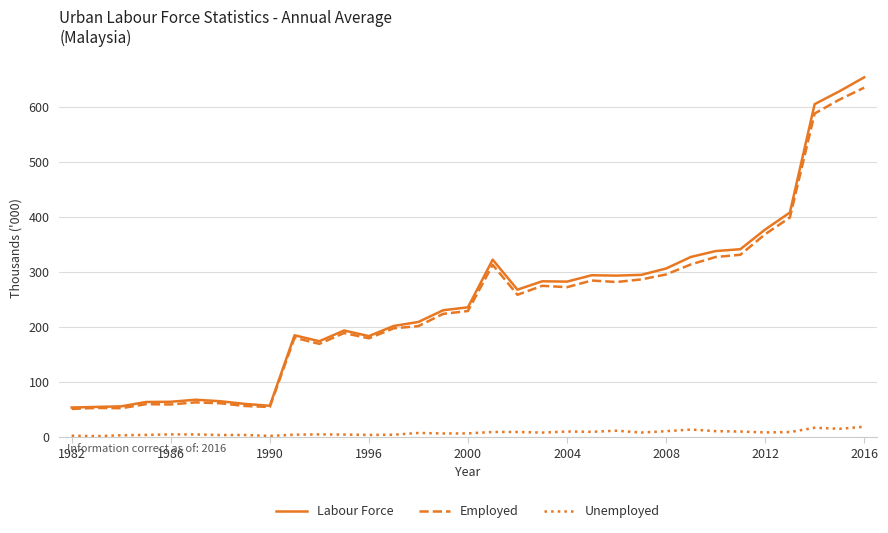

What is the greatest value displayed?

653.7